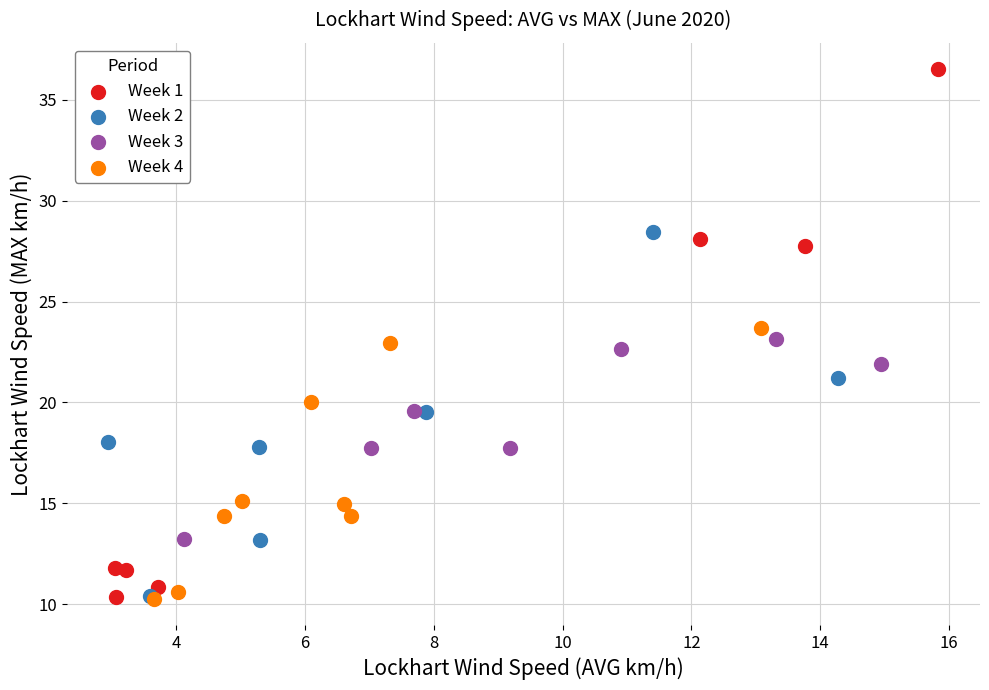

Which series contains the highest Y value?

Week 1